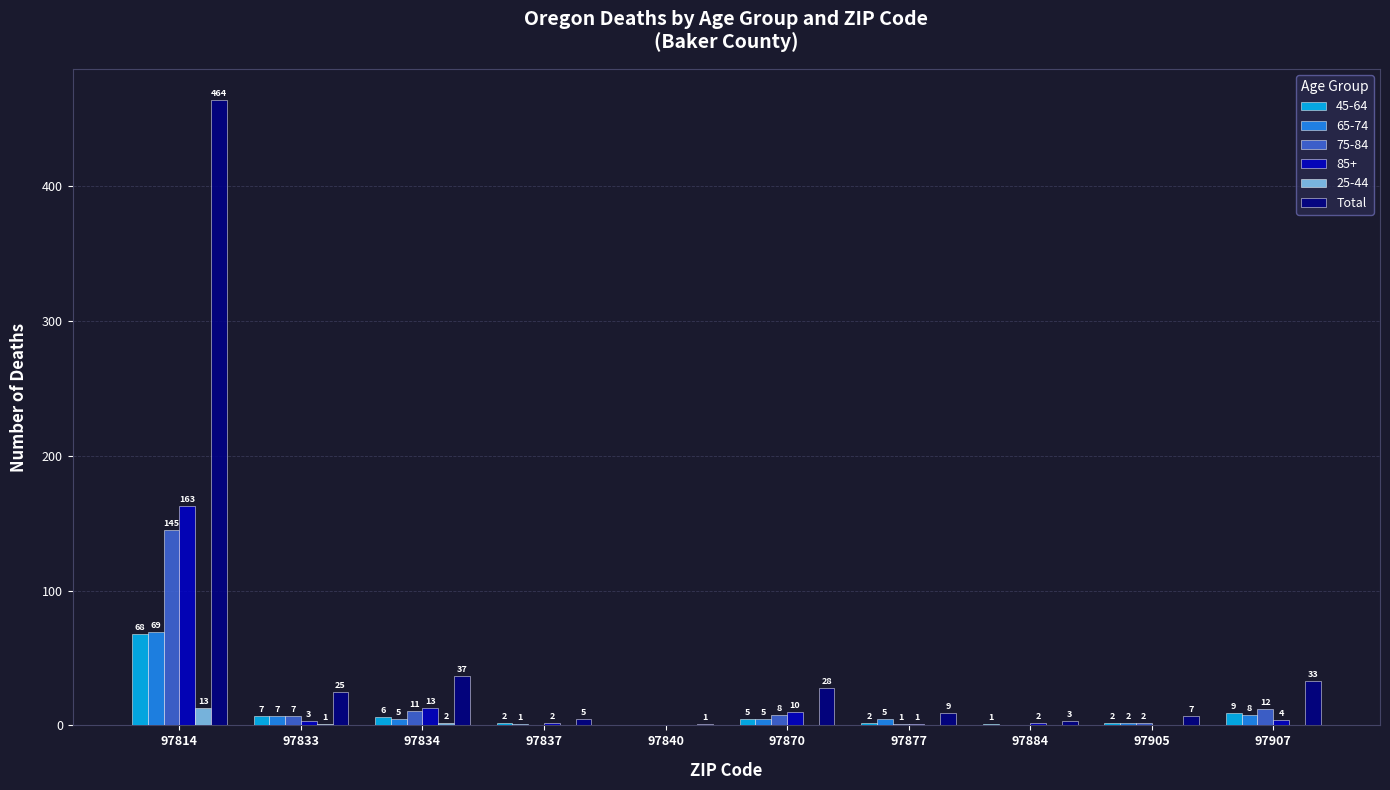

Is it true that 65-74 equals 0 at 97840?

True